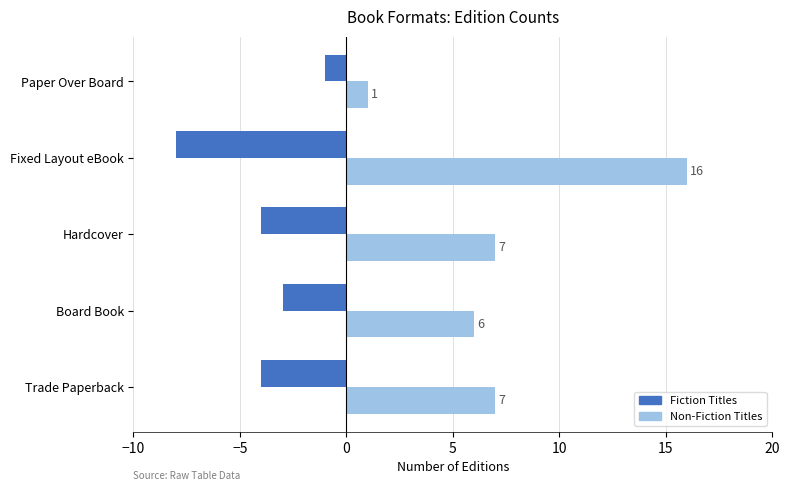

Count the number of categories in the chart.

5